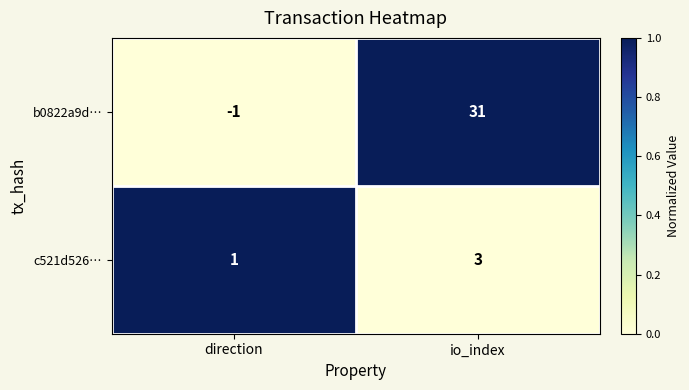

What is the greatest value displayed?

31